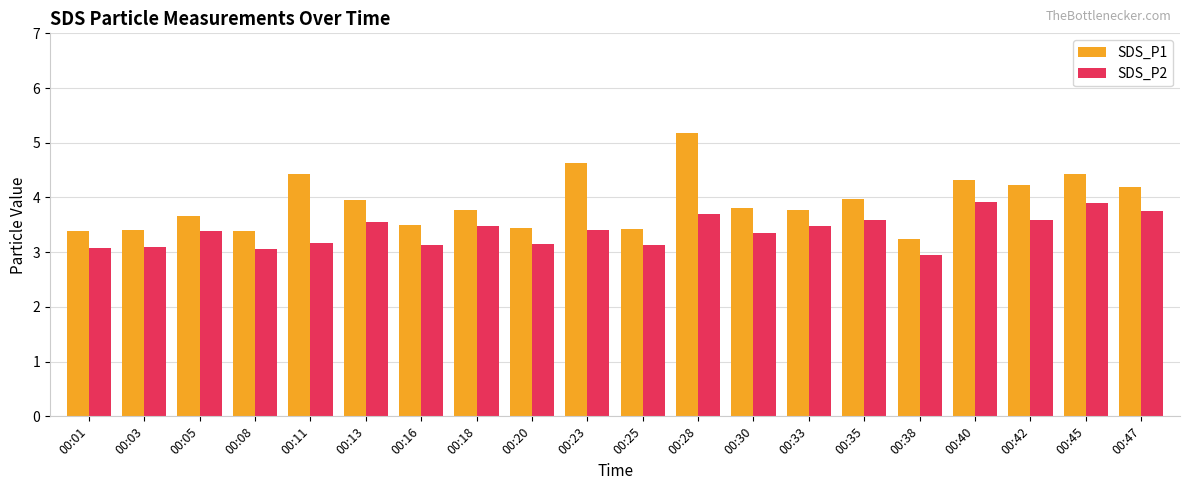

What is the difference between the SDS_P2 values at 00:25 and 00:33?

0.3